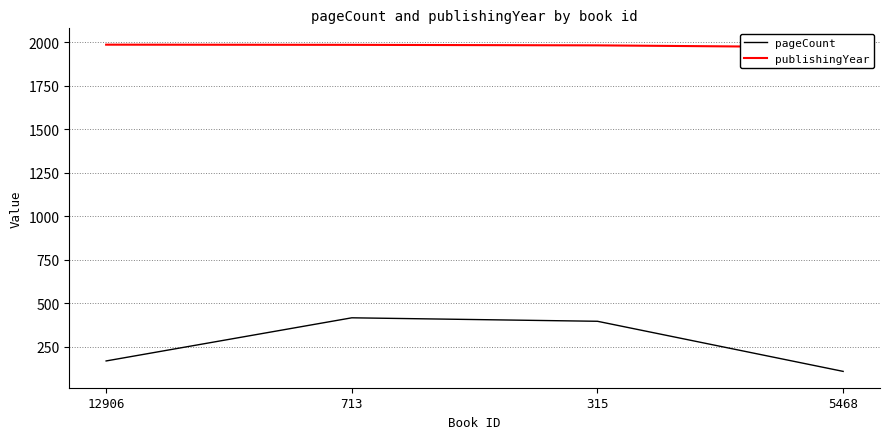

At which label is pageCount closest to 262?

12906